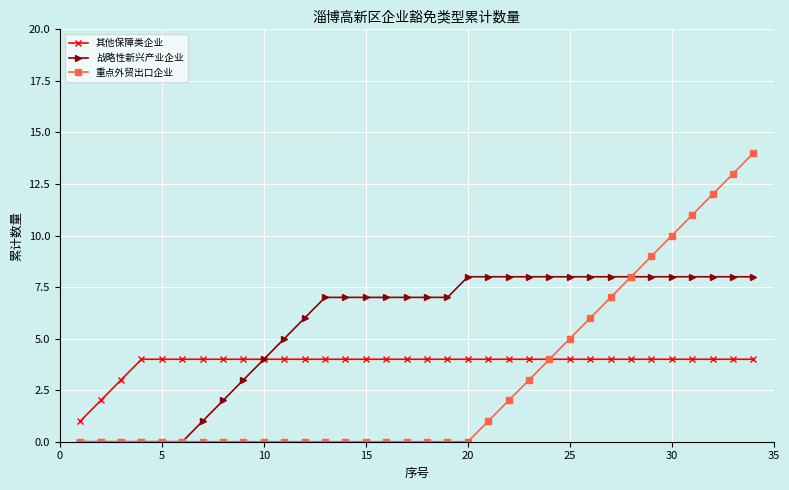

Which series has the largest range (max minus min)?

重点外贸出口企业